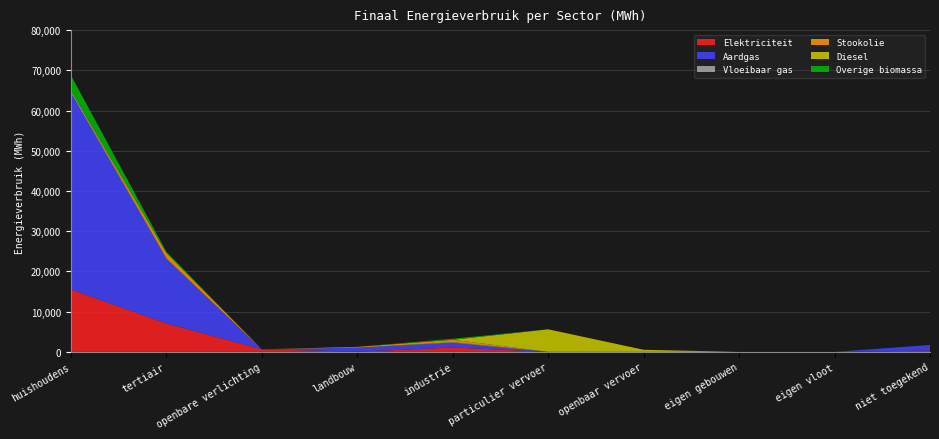

Reading left to right, transcribe all the data shown in this chart.

Elektriciteit: huishoudens=15507.7	tertiair=7078.6	openbare verlichting=637.2	landbouw=52.2	industrie=1091.2	particulier vervoer=0.5	openbaar vervoer=0.0	eigen gebouwen=0.0	eigen vloot=0.0	niet toegekend=318.6
Aardgas: huishoudens=48954.9	tertiair=16091.8	openbare verlichting=0.0	landbouw=1005.8	industrie=1184.8	particulier vervoer=0.8	openbaar vervoer=0.0	eigen gebouwen=0.0	eigen vloot=0.0	niet toegekend=1396.5
Vloeibaar gas: huishoudens=536.0	tertiair=89.5	openbare verlichting=0.0	landbouw=0.7	industrie=139.1	particulier vervoer=24.3	openbaar vervoer=0.0	eigen gebouwen=0.0	eigen vloot=0.0	niet toegekend=0.0
Stookolie: huishoudens=0.0	tertiair=1322.7	openbare verlichting=0.0	landbouw=180.0	industrie=584.6	particulier vervoer=0.0	openbaar vervoer=0.0	eigen gebouwen=0.0	eigen vloot=0.0	niet toegekend=0.0
Diesel: huishoudens=0.0	tertiair=0.0	openbare verlichting=0.0	landbouw=0.0	industrie=0.0	particulier vervoer=5585.0	openbaar vervoer=518.9	eigen gebouwen=0.0	eigen vloot=0.0	niet toegekend=0.0
Overige biomassa: huishoudens=3750.7	tertiair=301.9	openbare verlichting=0.0	landbouw=0.0	industrie=262.2	particulier vervoer=0.0	openbaar vervoer=0.0	eigen gebouwen=0.0	eigen vloot=0.0	niet toegekend=0.0